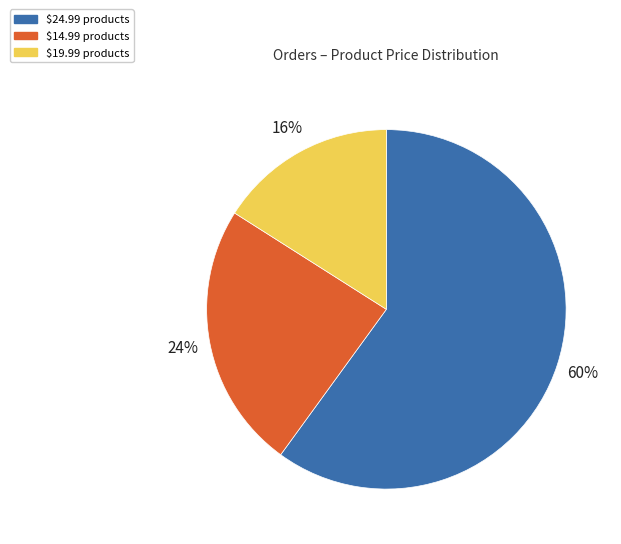

Does any single category account for the majority?

Yes